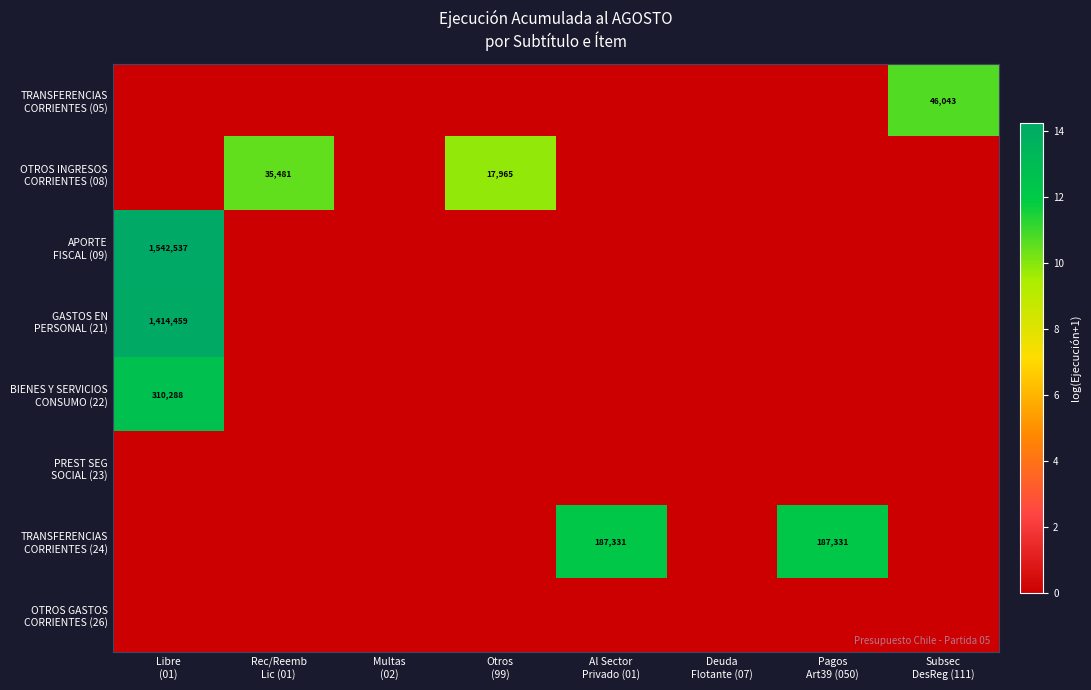

The value of OTROS INGRESOS CORRIENTES (08) at Al Sector Privado (01) is 0.0. True or false?

True